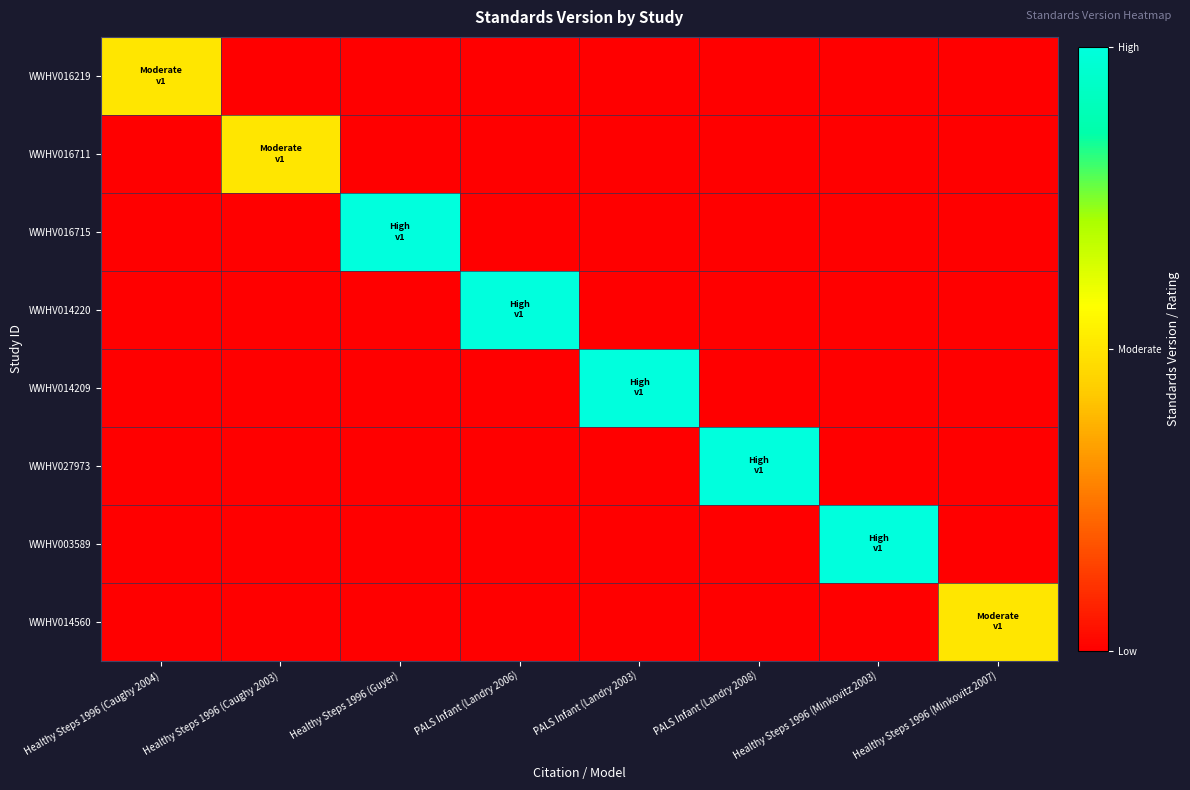

Reading right to left, transcribe all the data shown in this chart.

WWHV016219: Healthy Steps 1996 (Minkovitz 2007)=0.0	Healthy Steps 1996 (Minkovitz 2003)=0.0	PALS Infant (Landry 2008)=0.0	PALS Infant (Landry 2003)=0.0	PALS Infant (Landry 2006)=0.0	Healthy Steps 1996 (Guyer)=0.0	Healthy Steps 1996 (Caughy 2003)=0.0	Healthy Steps 1996 (Caughy 2004)=0.5
WWHV016711: Healthy Steps 1996 (Minkovitz 2007)=0.0	Healthy Steps 1996 (Minkovitz 2003)=0.0	PALS Infant (Landry 2008)=0.0	PALS Infant (Landry 2003)=0.0	PALS Infant (Landry 2006)=0.0	Healthy Steps 1996 (Guyer)=0.0	Healthy Steps 1996 (Caughy 2003)=0.5	Healthy Steps 1996 (Caughy 2004)=0.0
WWHV016715: Healthy Steps 1996 (Minkovitz 2007)=0.0	Healthy Steps 1996 (Minkovitz 2003)=0.0	PALS Infant (Landry 2008)=0.0	PALS Infant (Landry 2003)=0.0	PALS Infant (Landry 2006)=0.0	Healthy Steps 1996 (Guyer)=1.0	Healthy Steps 1996 (Caughy 2003)=0.0	Healthy Steps 1996 (Caughy 2004)=0.0
WWHV014220: Healthy Steps 1996 (Minkovitz 2007)=0.0	Healthy Steps 1996 (Minkovitz 2003)=0.0	PALS Infant (Landry 2008)=0.0	PALS Infant (Landry 2003)=0.0	PALS Infant (Landry 2006)=1.0	Healthy Steps 1996 (Guyer)=0.0	Healthy Steps 1996 (Caughy 2003)=0.0	Healthy Steps 1996 (Caughy 2004)=0.0
WWHV014209: Healthy Steps 1996 (Minkovitz 2007)=0.0	Healthy Steps 1996 (Minkovitz 2003)=0.0	PALS Infant (Landry 2008)=0.0	PALS Infant (Landry 2003)=1.0	PALS Infant (Landry 2006)=0.0	Healthy Steps 1996 (Guyer)=0.0	Healthy Steps 1996 (Caughy 2003)=0.0	Healthy Steps 1996 (Caughy 2004)=0.0
WWHV027973: Healthy Steps 1996 (Minkovitz 2007)=0.0	Healthy Steps 1996 (Minkovitz 2003)=0.0	PALS Infant (Landry 2008)=1.0	PALS Infant (Landry 2003)=0.0	PALS Infant (Landry 2006)=0.0	Healthy Steps 1996 (Guyer)=0.0	Healthy Steps 1996 (Caughy 2003)=0.0	Healthy Steps 1996 (Caughy 2004)=0.0
WWHV003589: Healthy Steps 1996 (Minkovitz 2007)=0.0	Healthy Steps 1996 (Minkovitz 2003)=1.0	PALS Infant (Landry 2008)=0.0	PALS Infant (Landry 2003)=0.0	PALS Infant (Landry 2006)=0.0	Healthy Steps 1996 (Guyer)=0.0	Healthy Steps 1996 (Caughy 2003)=0.0	Healthy Steps 1996 (Caughy 2004)=0.0
WWHV014560: Healthy Steps 1996 (Minkovitz 2007)=0.5	Healthy Steps 1996 (Minkovitz 2003)=0.0	PALS Infant (Landry 2008)=0.0	PALS Infant (Landry 2003)=0.0	PALS Infant (Landry 2006)=0.0	Healthy Steps 1996 (Guyer)=0.0	Healthy Steps 1996 (Caughy 2003)=0.0	Healthy Steps 1996 (Caughy 2004)=0.0